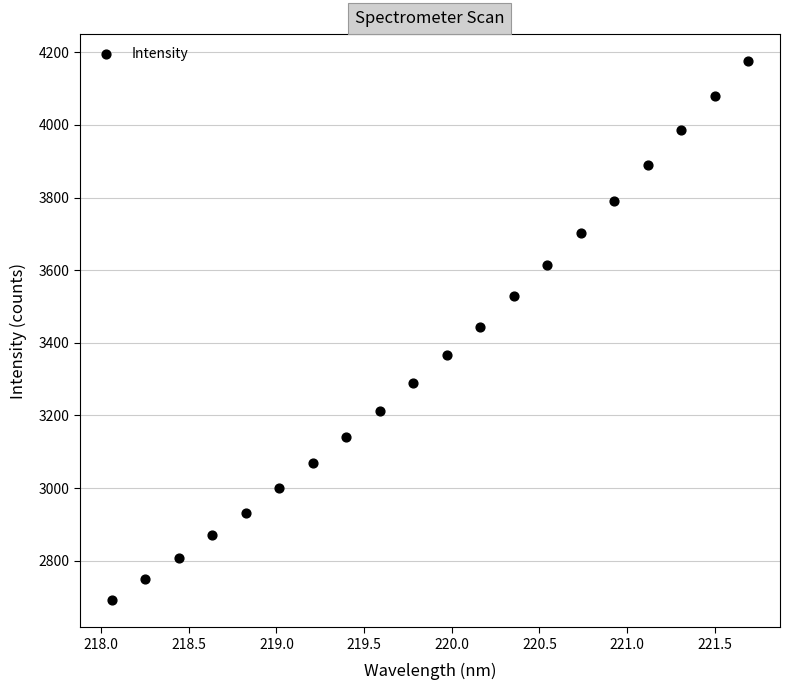

What is the range of Y values (max minus min)?

1484.9